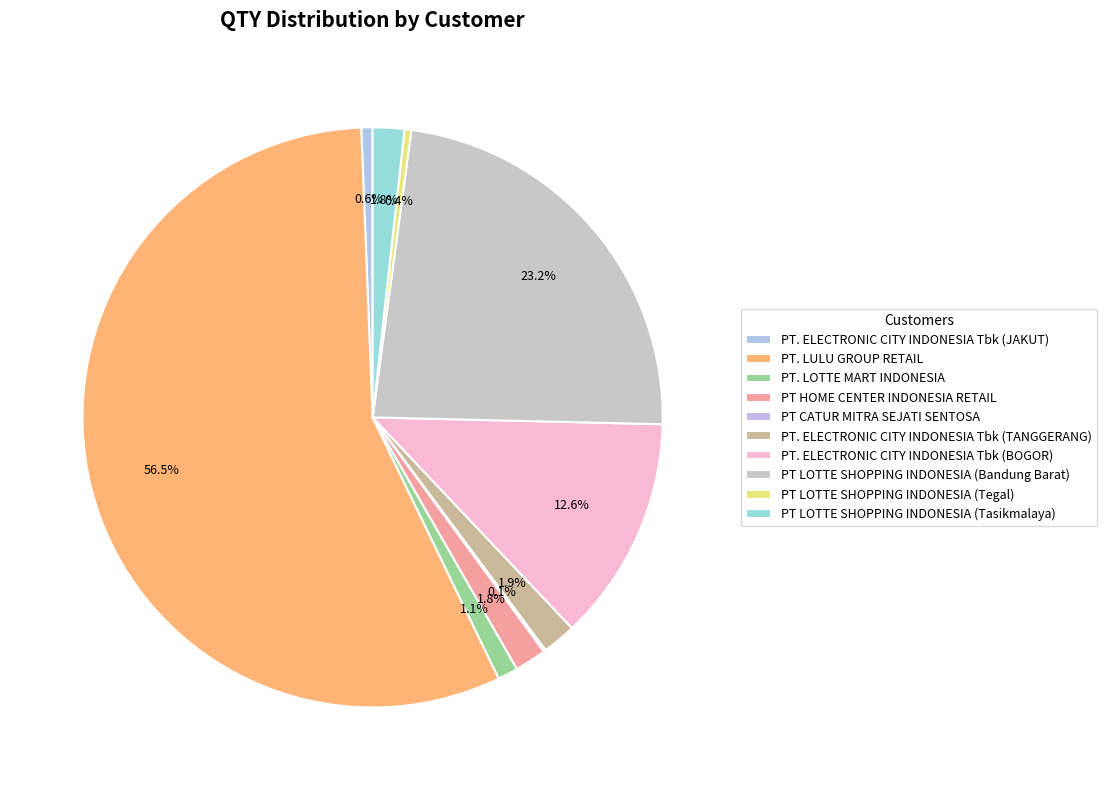

Approximately how many times larger is the value at PT. ELECTRONIC CITY INDONESIA Tbk (JAKUT) compared to PT. ELECTRONIC CITY INDONESIA Tbk (TANGGERANG)?

0.3